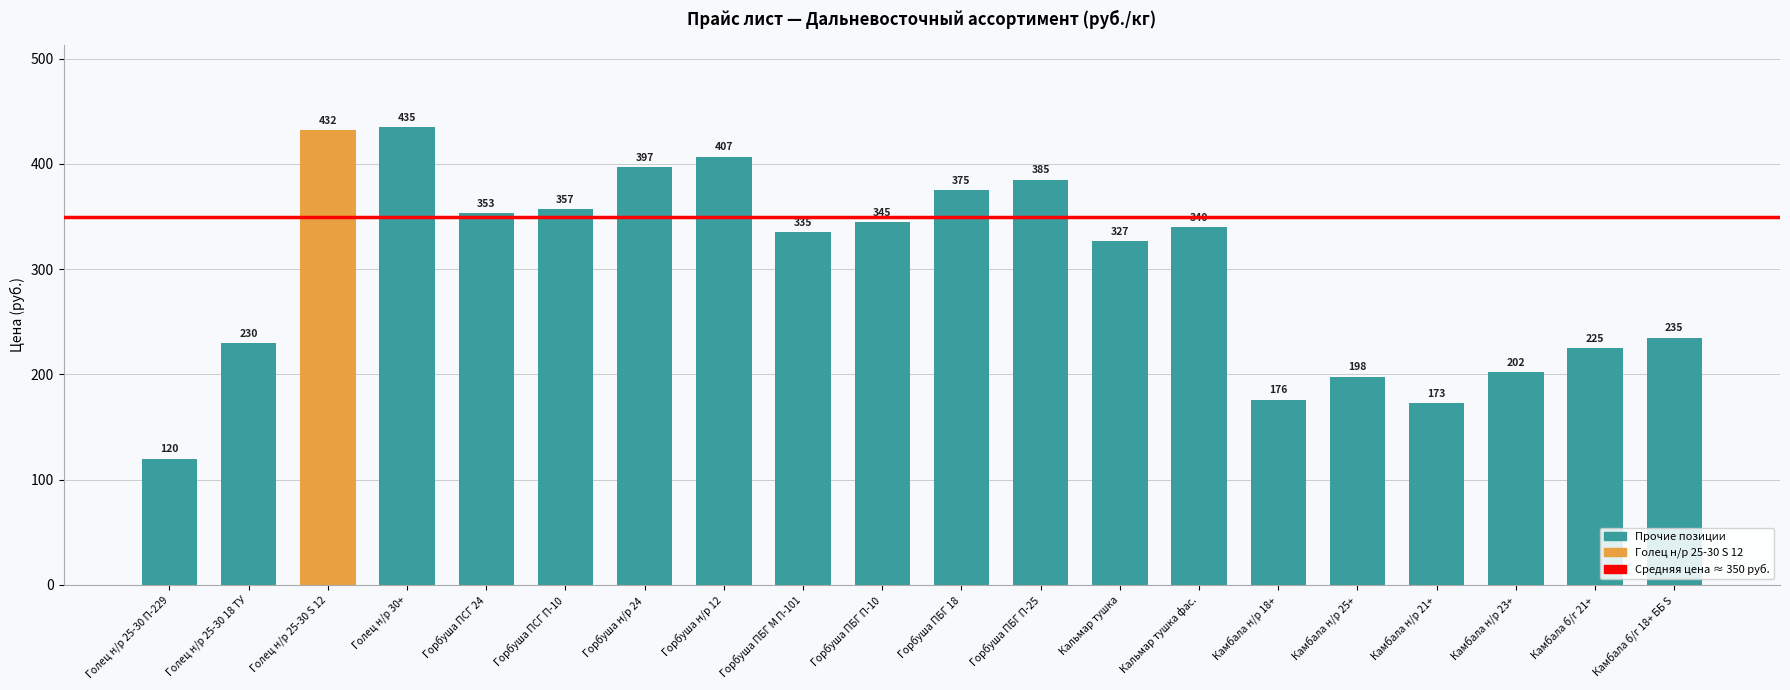

Reading left to right, list all the values displayed in this chart.

120	230	432	435	353	357	397	407	335	345	375	385	327	340	176	198	173	202	225	235